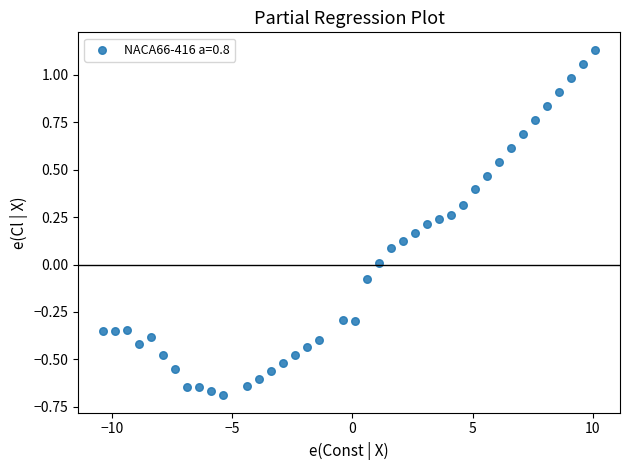

What is the range of X values (max minus min)?

20.5